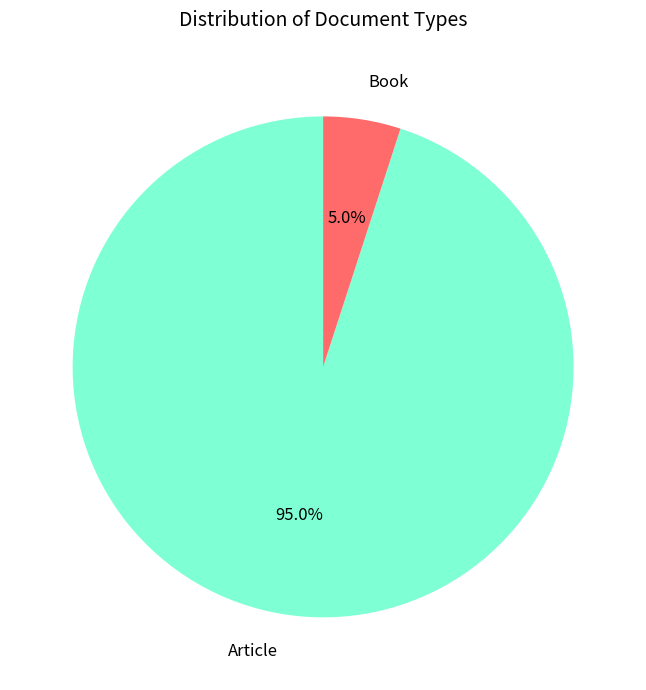

Is it true that Article is 99% of the pie?

False